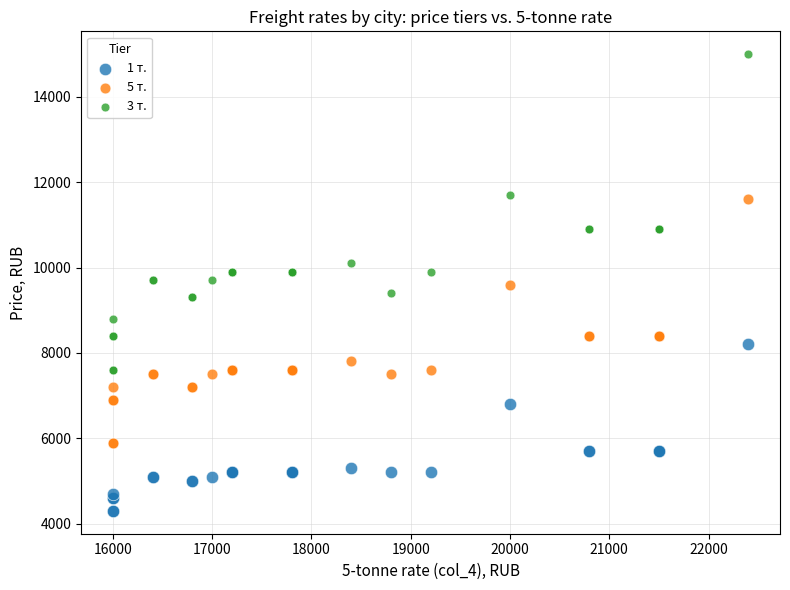

Which series has the largest Y range (max minus min)?

3 т.